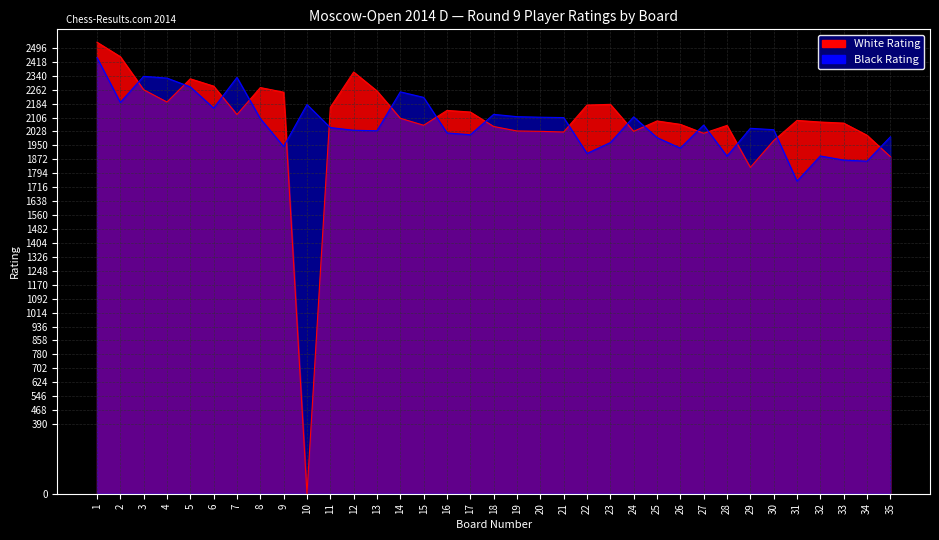

How many categories are shown in the chart?

35